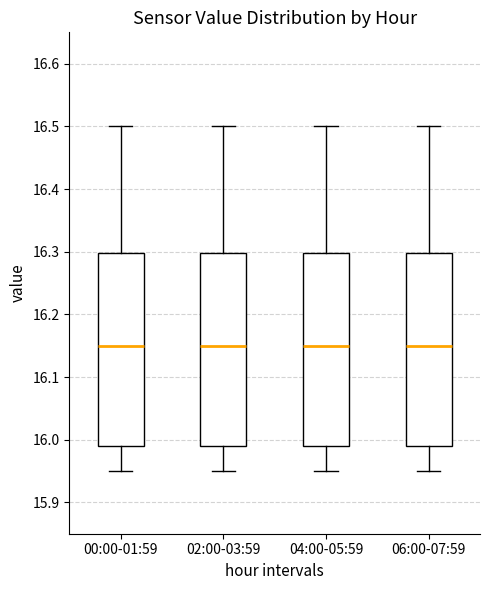

Where is the lower edge of the box for 06:00-07:59 on the y-axis? The values are not printed on the chart, so give them approximately, as read against the axis.

15.99